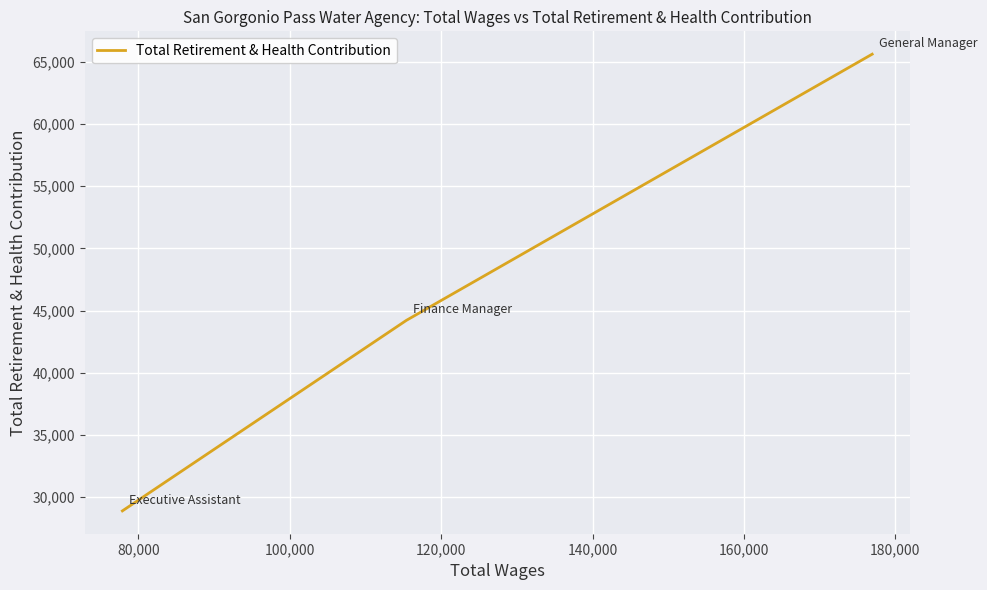

How many lines are shown in the chart?

1